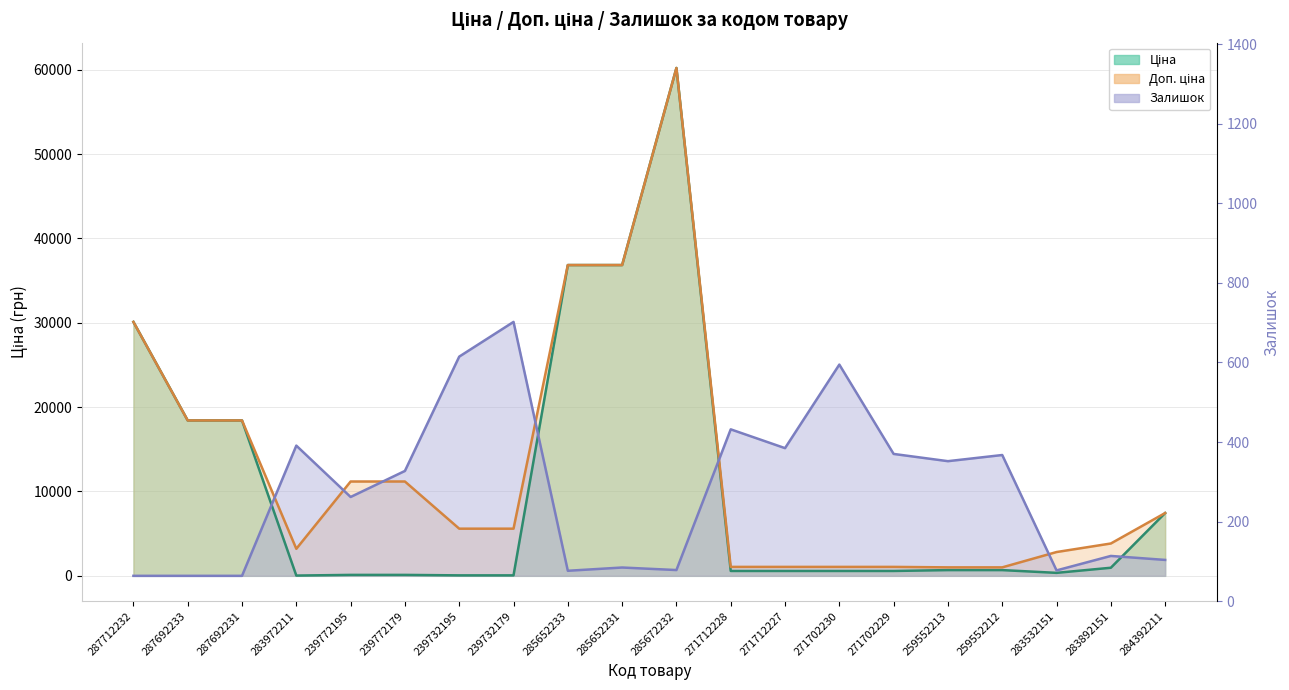

Which series has the largest total across all categories?

Доп. ціна